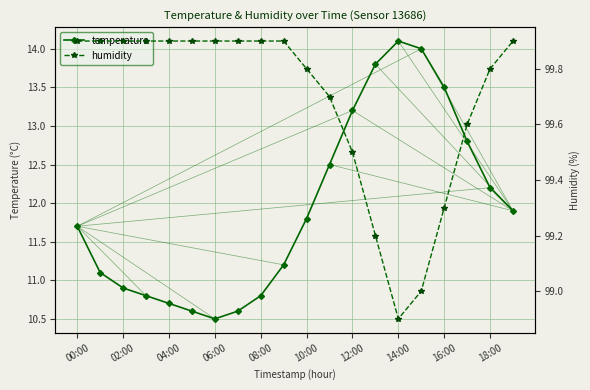

In temperature, how many points are higher than both neighbors (excluding endpoints)?

1